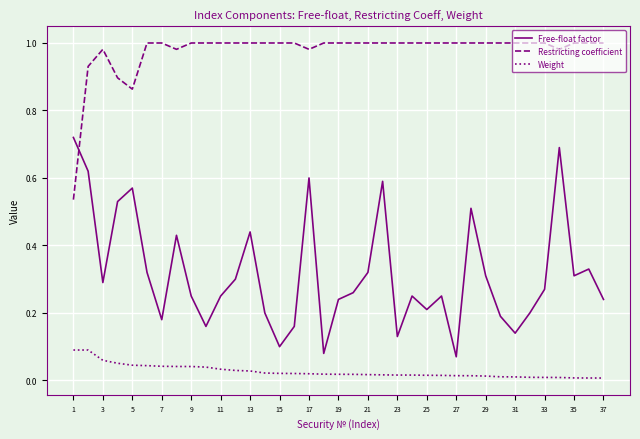

How many times do Restricting coefficient and Free-float factor cross each other?

1